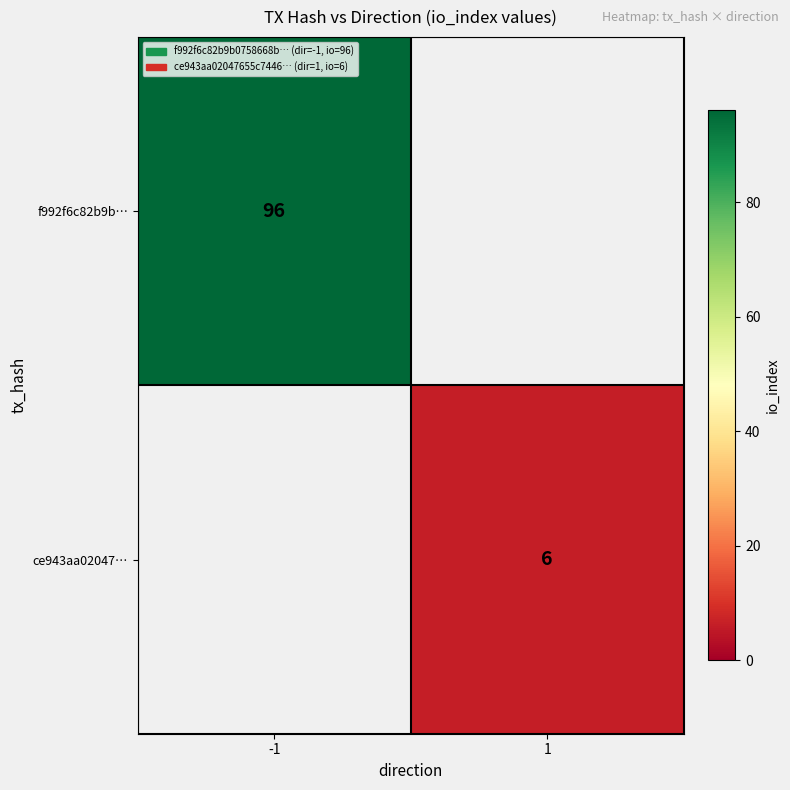

True or false: f992f6c82b9b… has a value of 150 at -1.

False